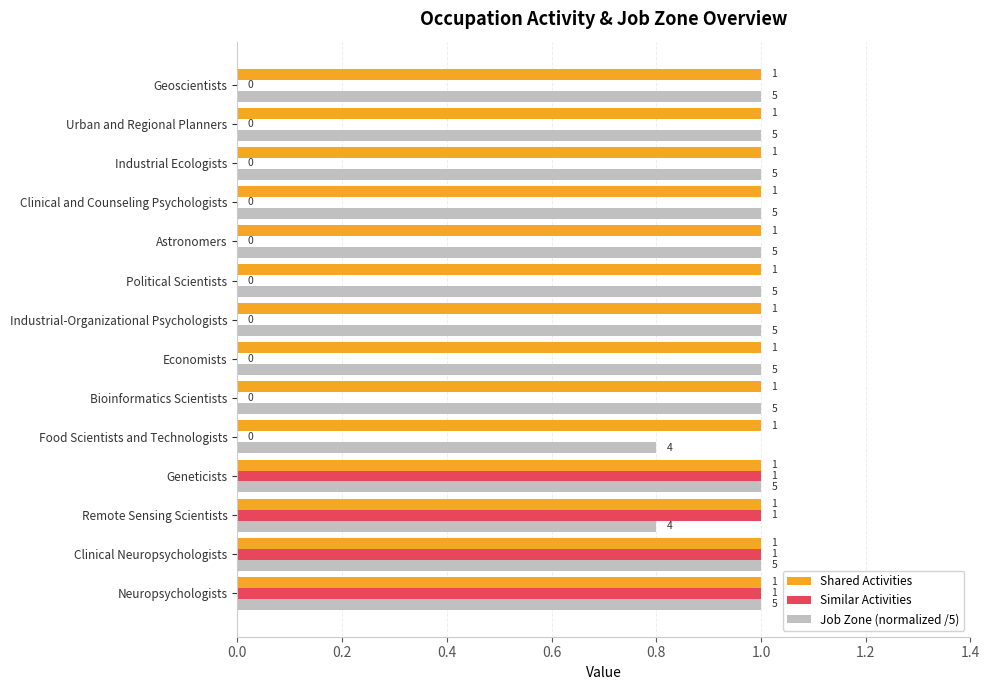

What is the total value across all series at Political Scientists?

2.0